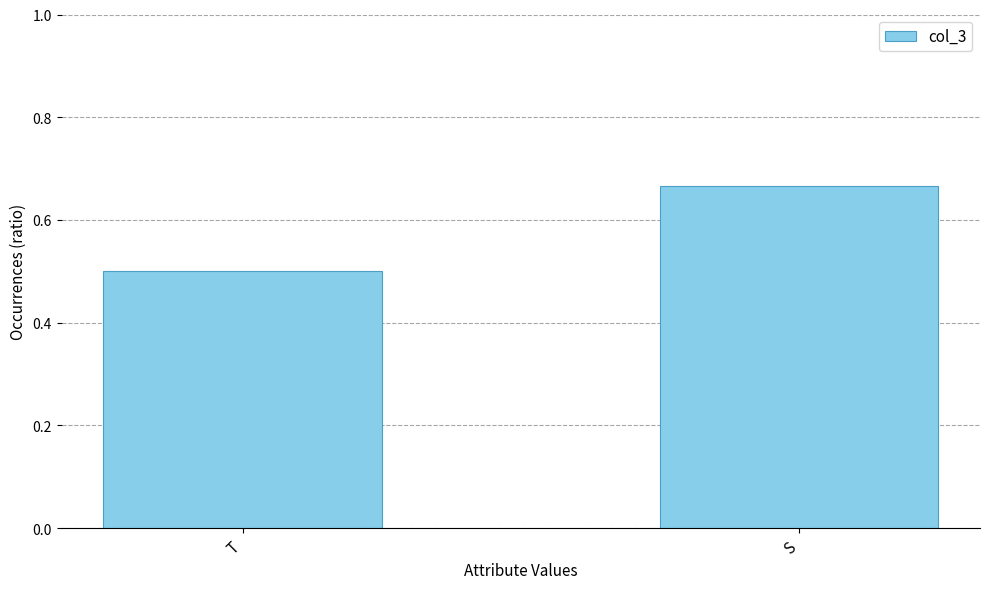

What is the value of the 1st bar from the left?

0.5